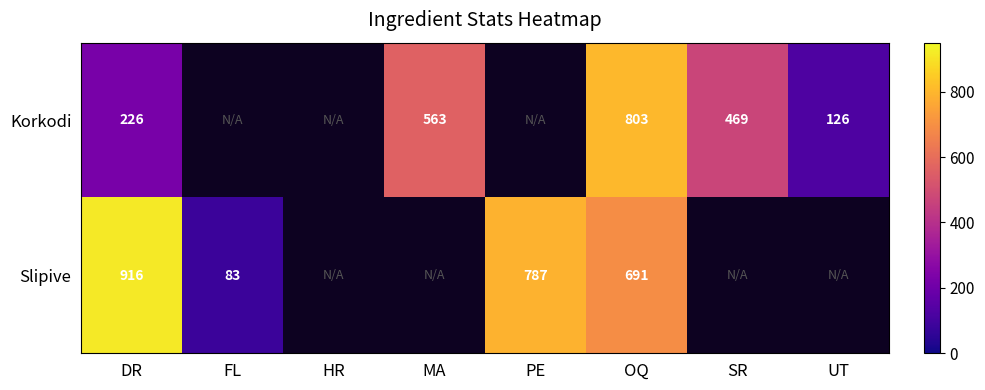

What is the sum of the Korkodi values at DR and SR?

695